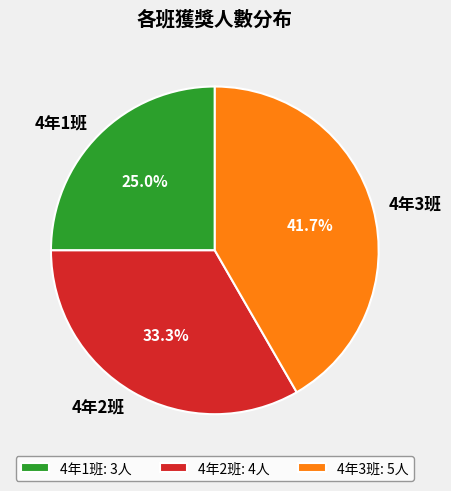

Does 4年2班 account for over 50% of the chart?

No